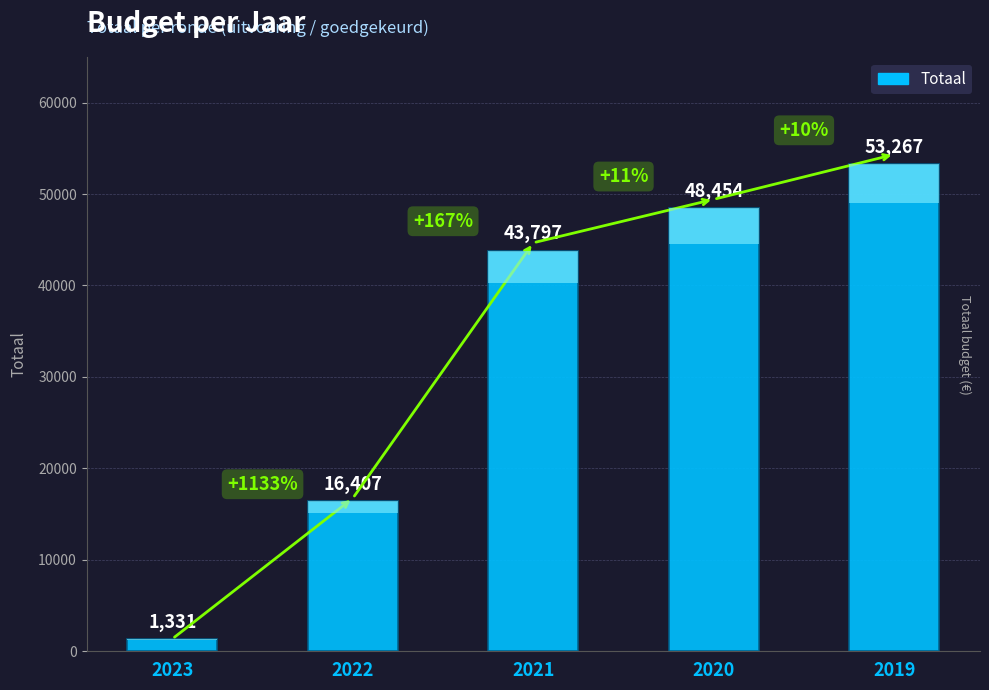

What is the minimum value shown in the chart?

1331